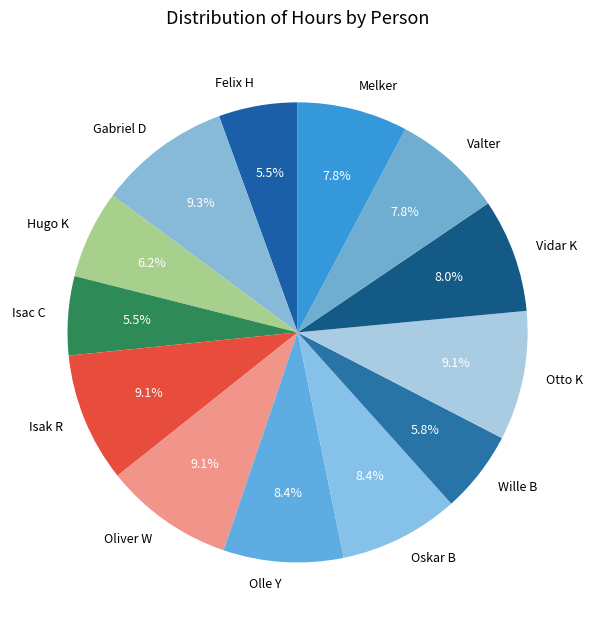

What percentage is NOT represented by Oskar B?

91.6%